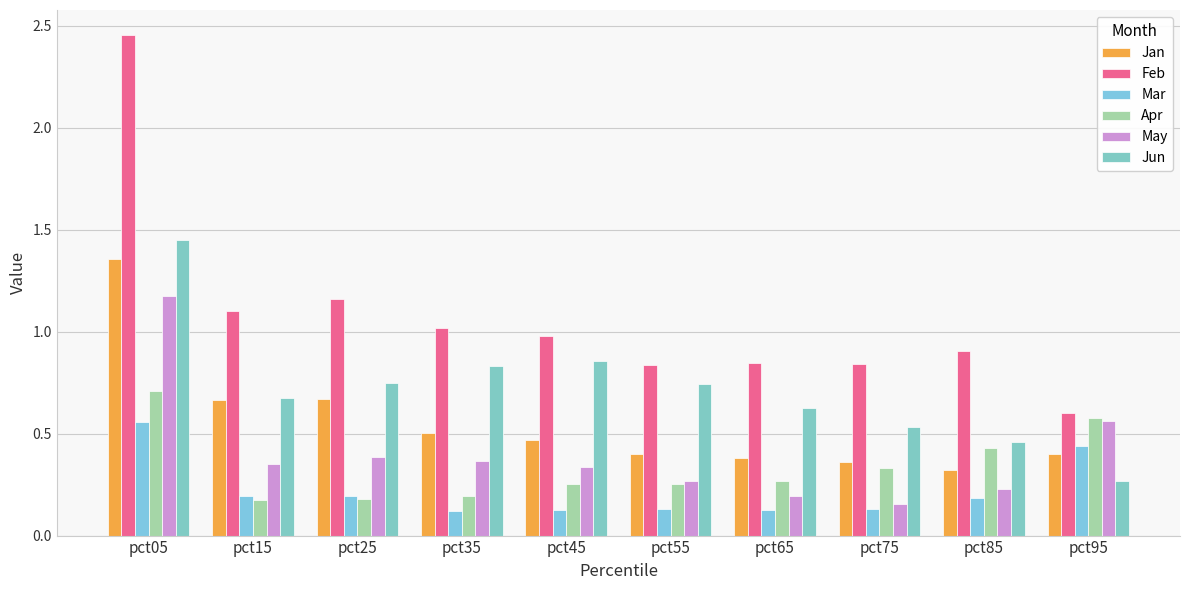

What is the maximum value for Mar?

0.6